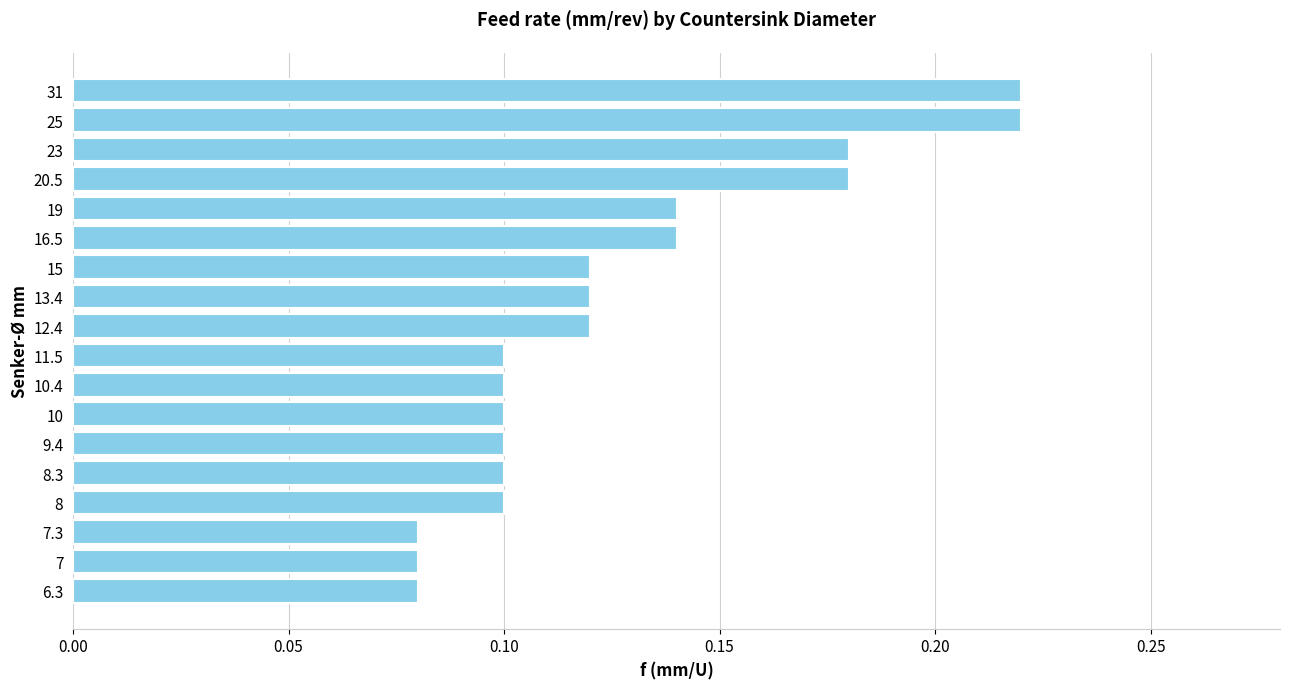

Does the chart contain stacked bars?

No